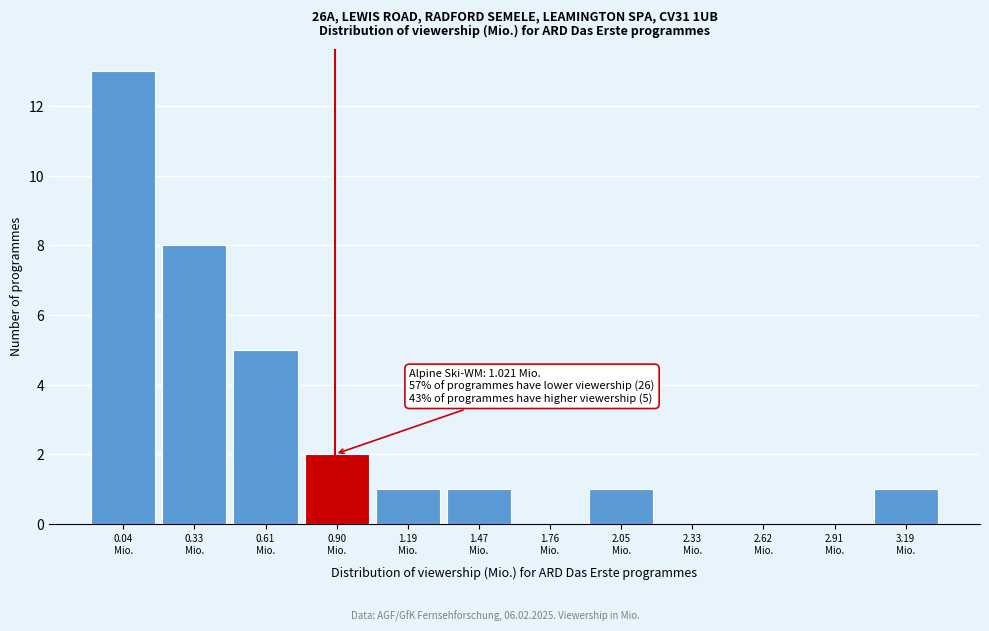

What is the maximum value shown in the chart?

13